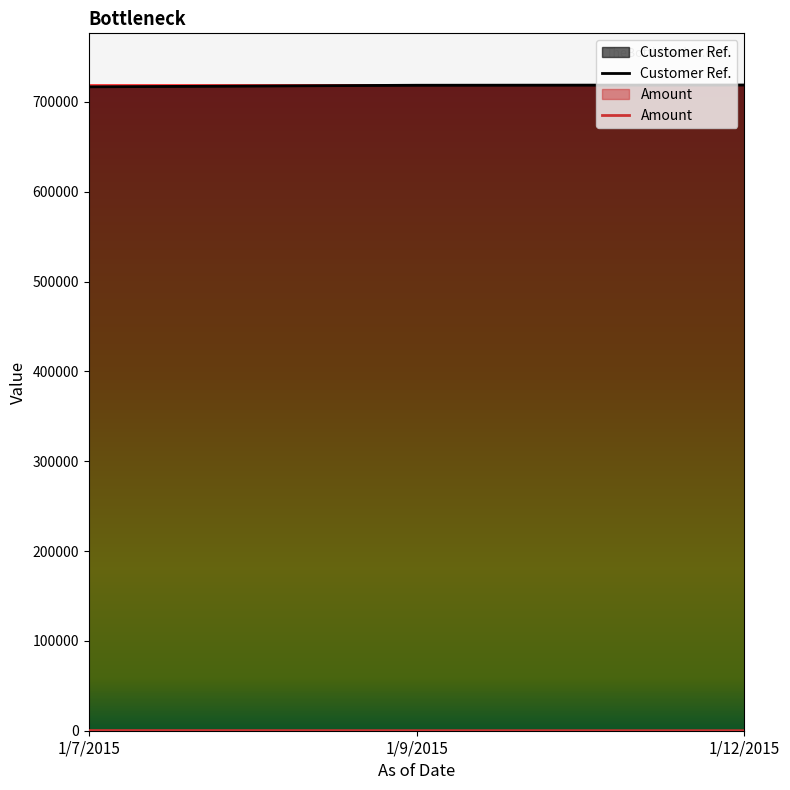

Read the Amount value at 1/12/2015, to the nearest 5.

15